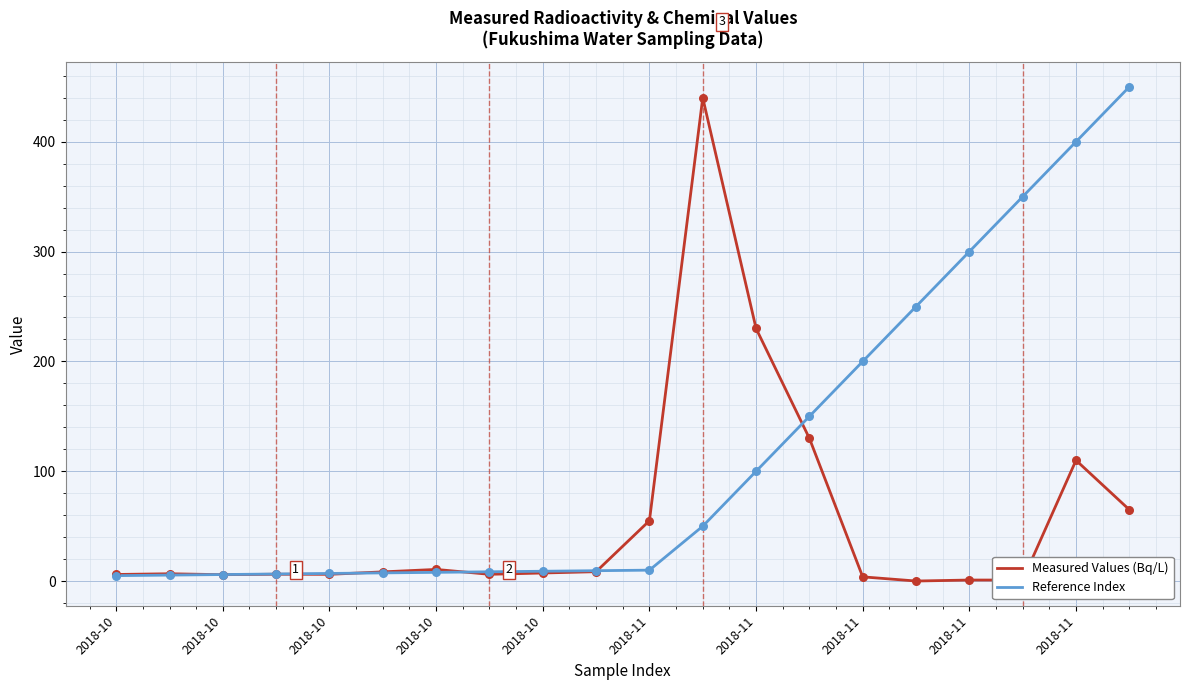

Which series has the largest total across all categories?

Reference Index